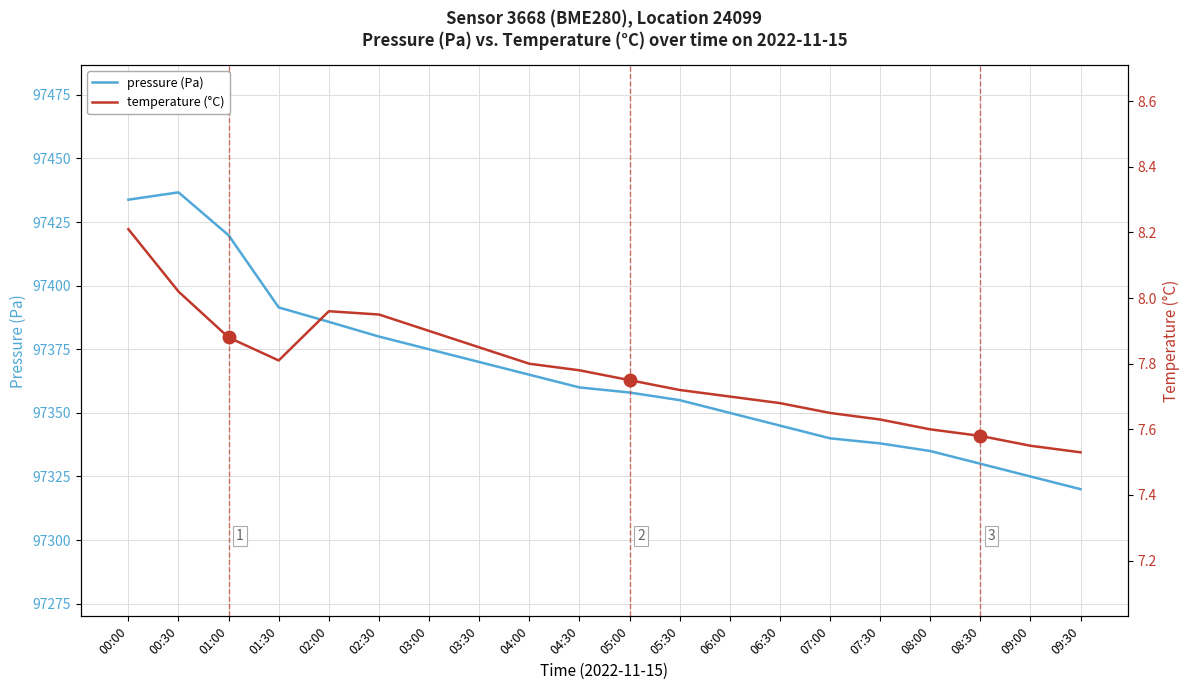

Reading right to left, what are all the values shown in this chart?

pressure (Pa): 97320.0	97325.0	97330.0	97335.0	97338.0	97340.0	97345.0	97350.0	97355.0	97358.0	97360.0	97365.0	97370.0	97375.0	97380.0	97385.8	97391.4	97419.8	97436.7	97433.8
temperature (°C): 7.5	7.5	7.6	7.6	7.6	7.7	7.7	7.7	7.7	7.8	7.8	7.8	7.8	7.9	8.0	8.0	7.8	7.9	8.0	8.2